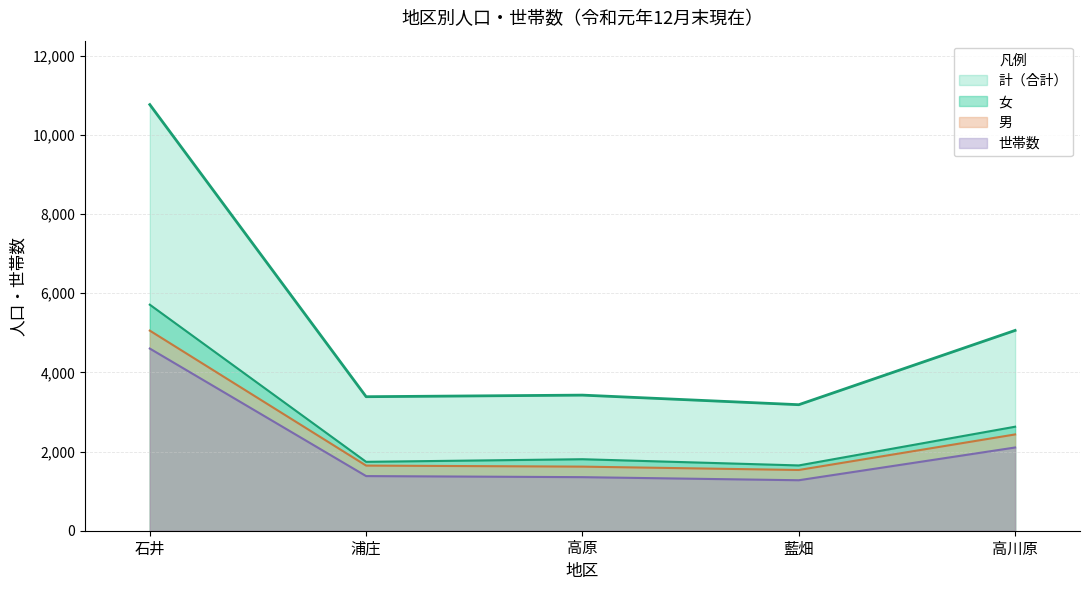

At which category is the sum across all series the highest?

石井